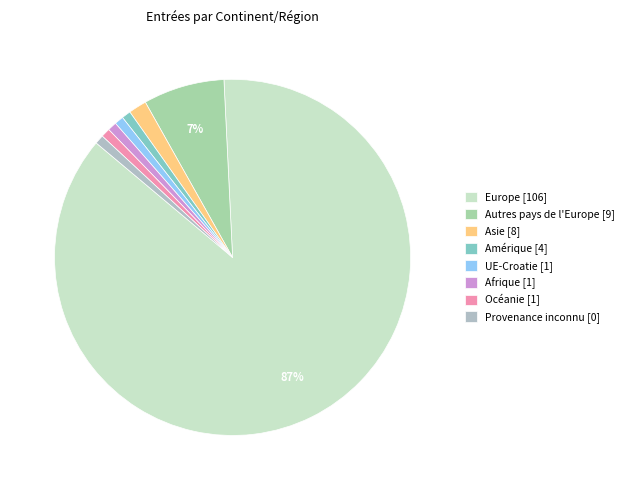

To the nearest percent, what is the average slice percentage?

12%